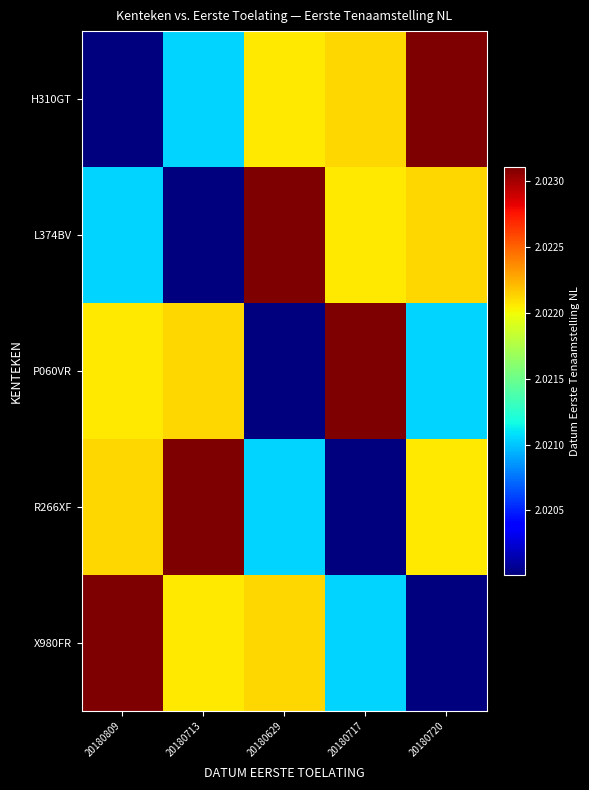

Rank the series by their maximum value, from lowest to highest.

H310GT, L374BV, P060VR, R266XF, X980FR